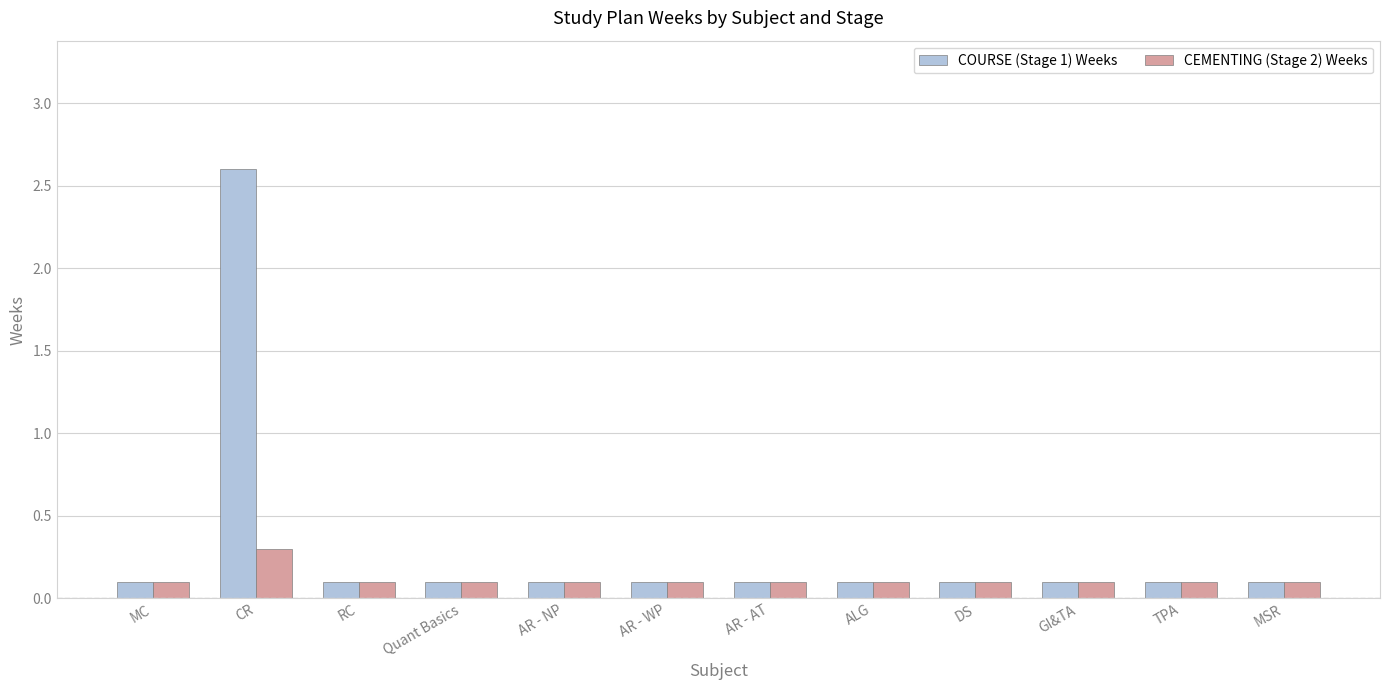

What is the greatest value displayed?

2.6